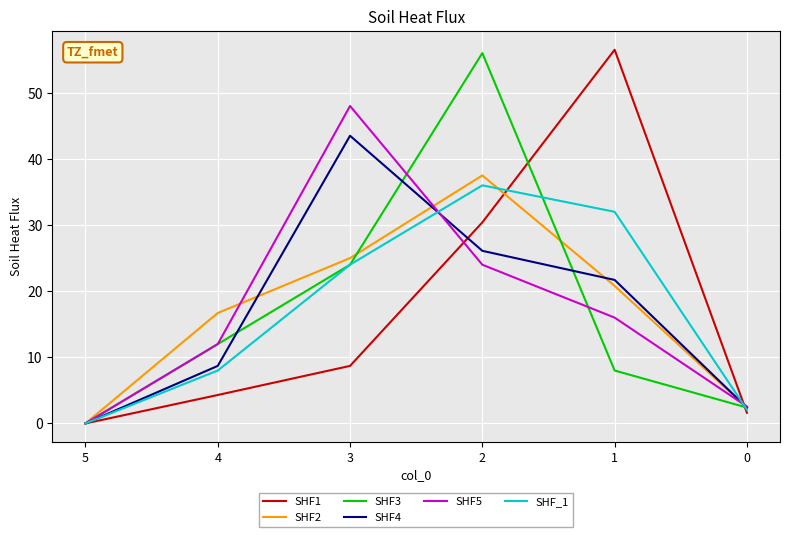

Between 4 and 1, which series saw the biggest shift?

SHF1